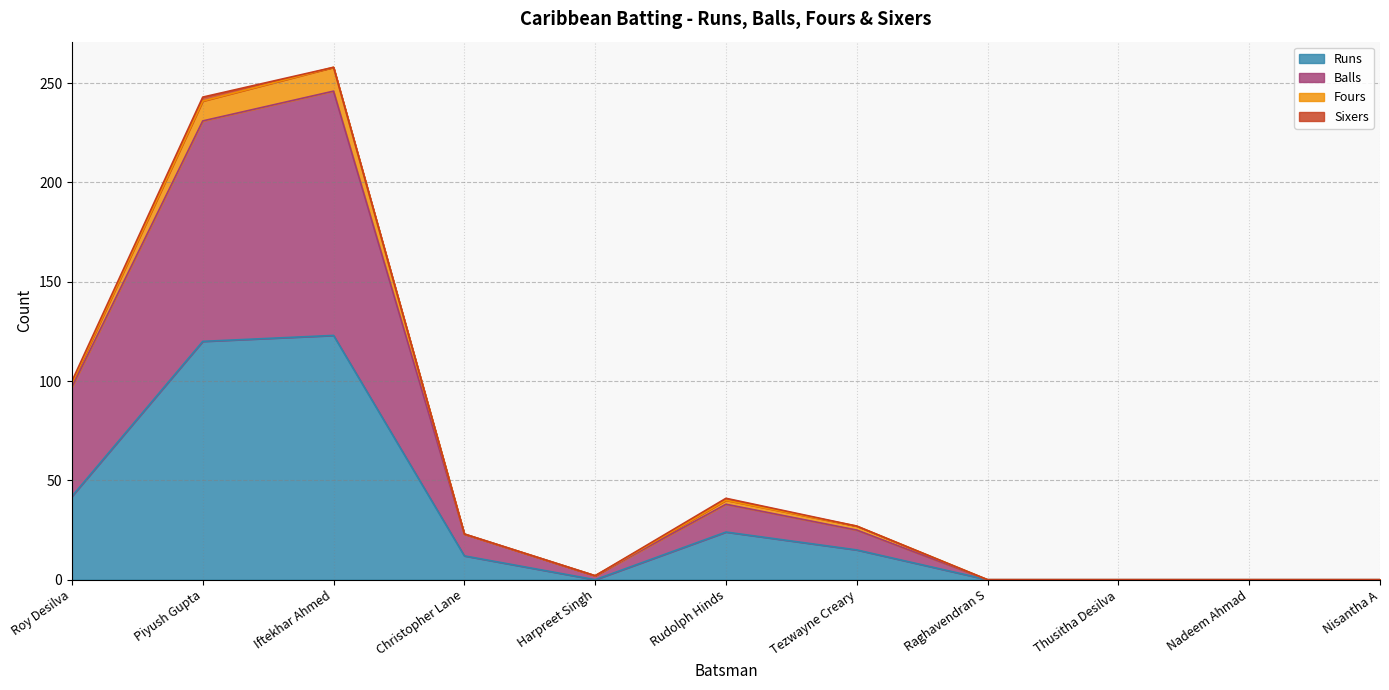

Where is Runs nearest to the value 61?

Roy Desilva